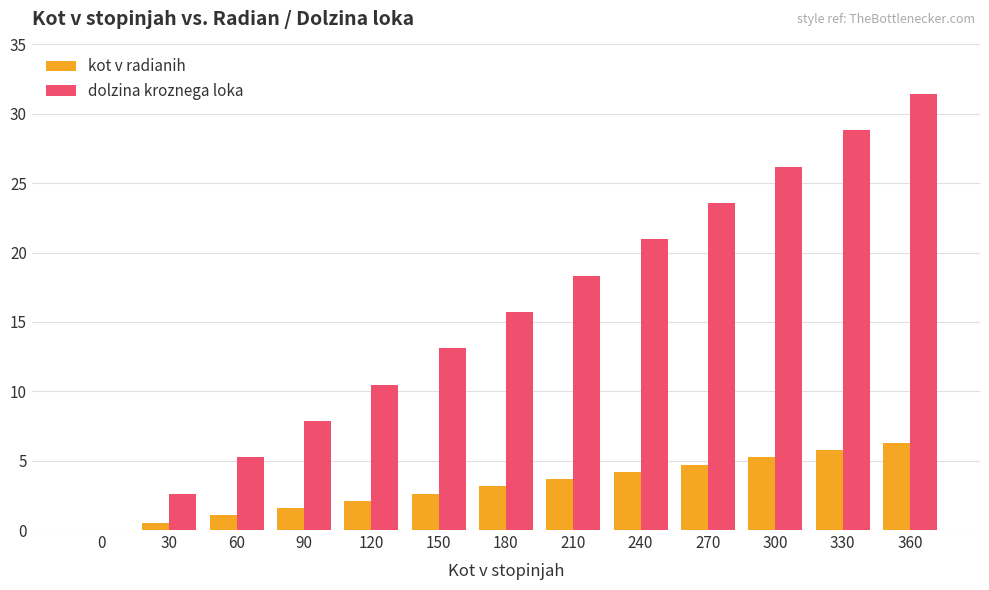

Which series changed the most between 240 and 330?

dolzina kroznega loka